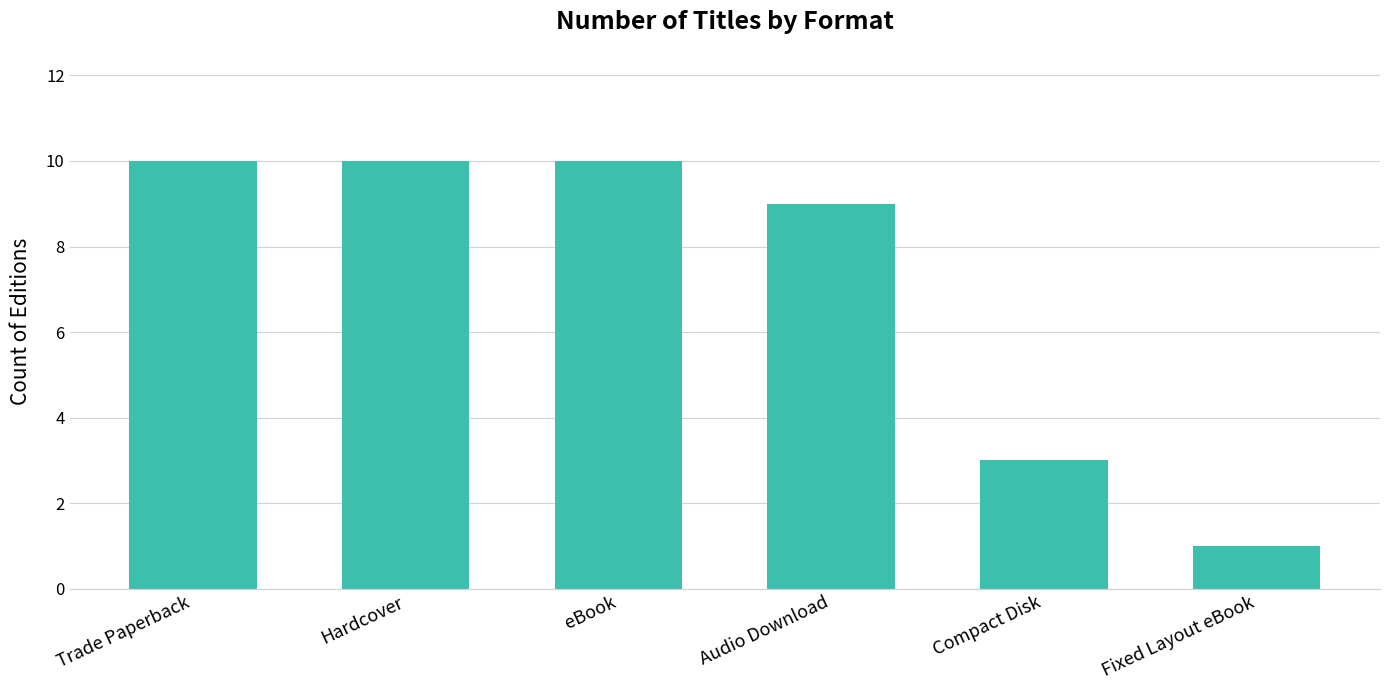

What is the value of the 3rd bar from the left?

10